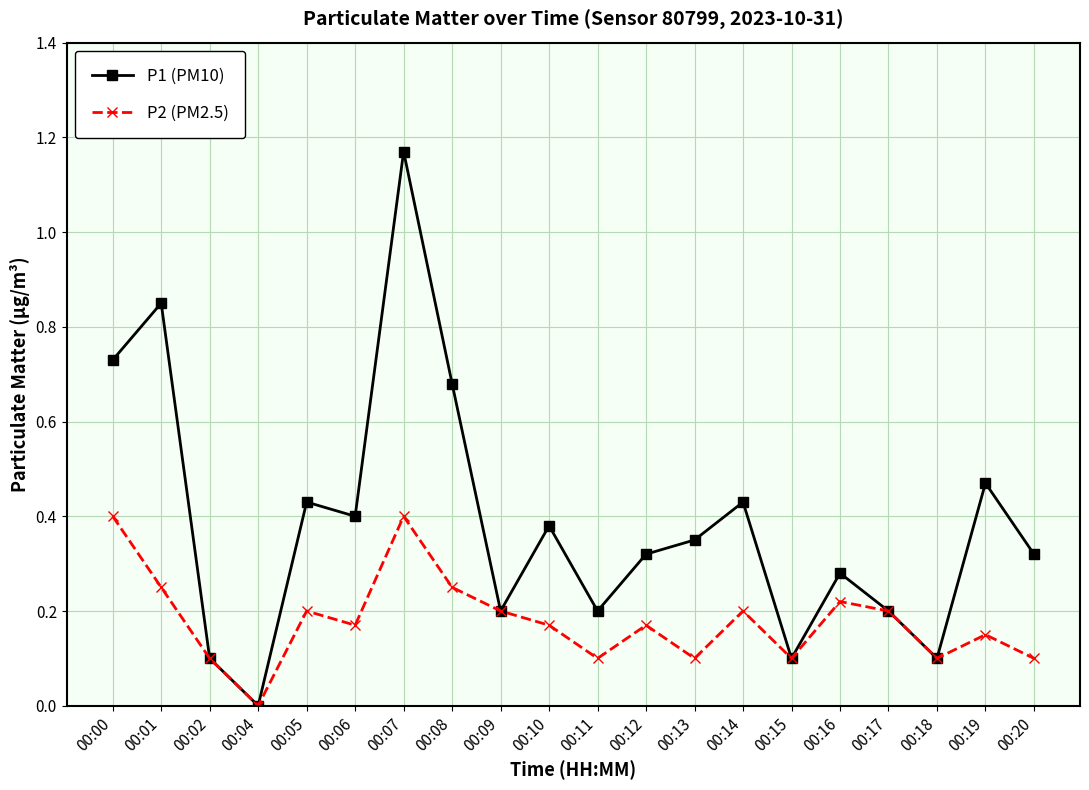

Between 00:01 and 00:02, which series saw the biggest shift?

P1 (PM10)